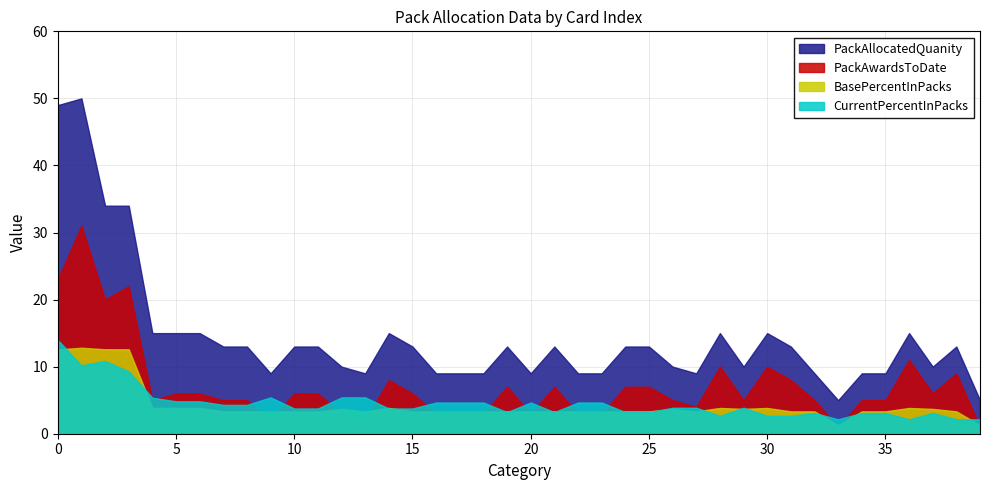

Does the chart have visible grid lines?

Yes